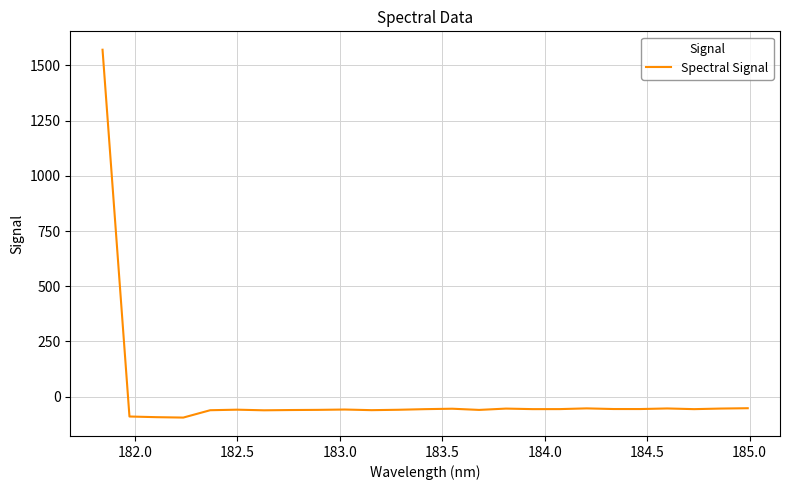

What is the maximum value shown in the chart?

1571.3